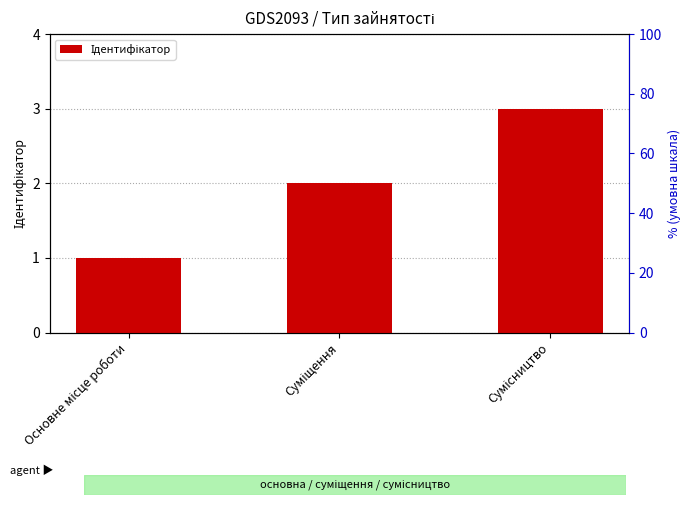

What is the difference between the maximum and minimum values?

2